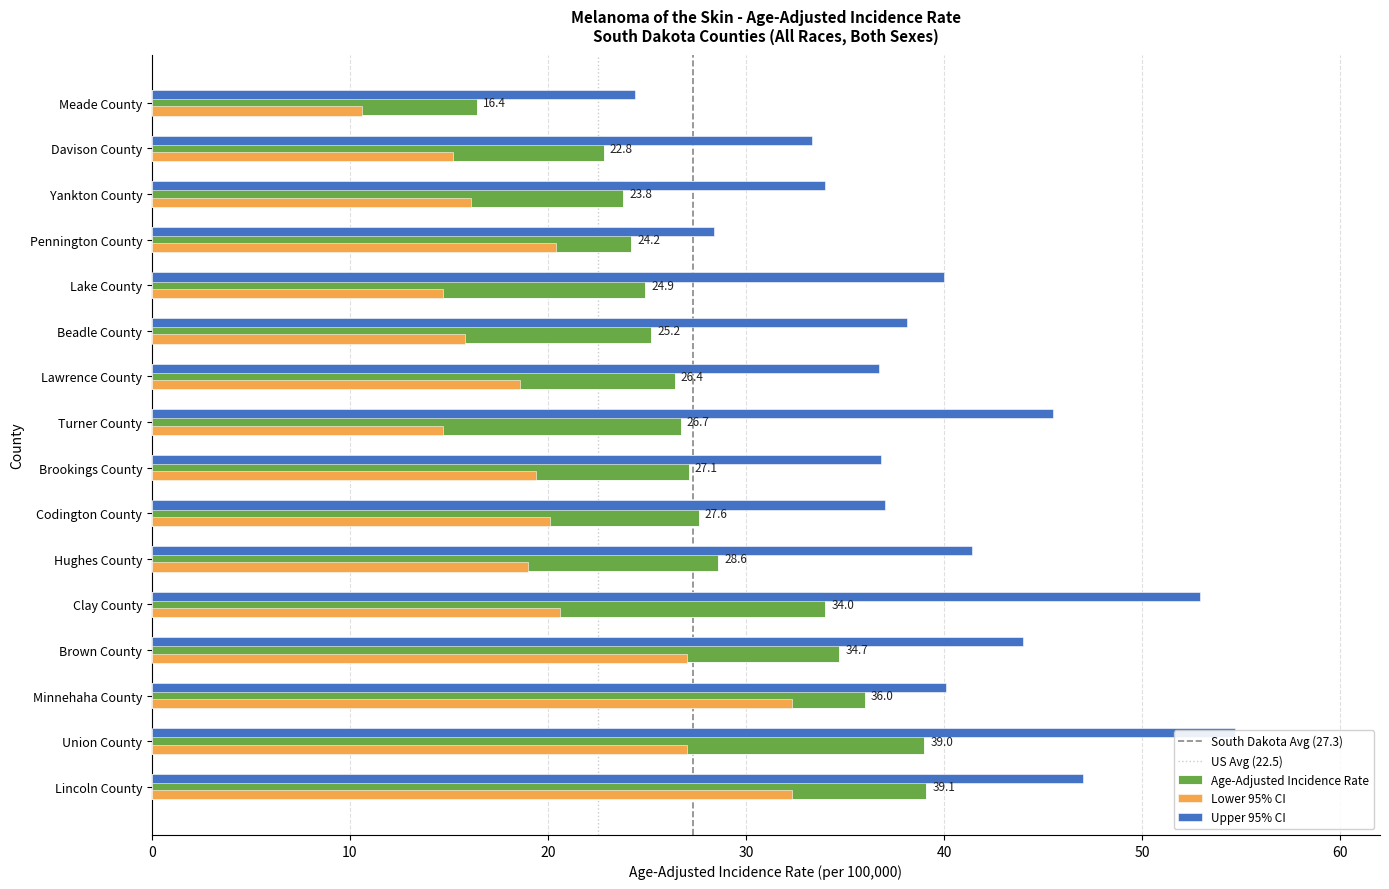

What is the label of the 11th bar from the left?

Beadle County